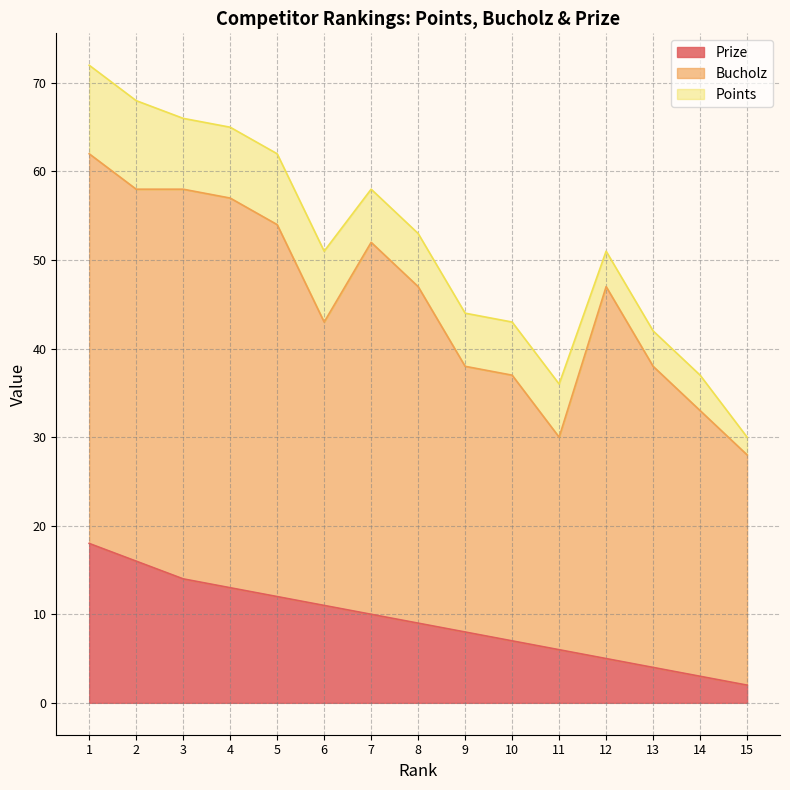

How many categories are shown in the chart?

15